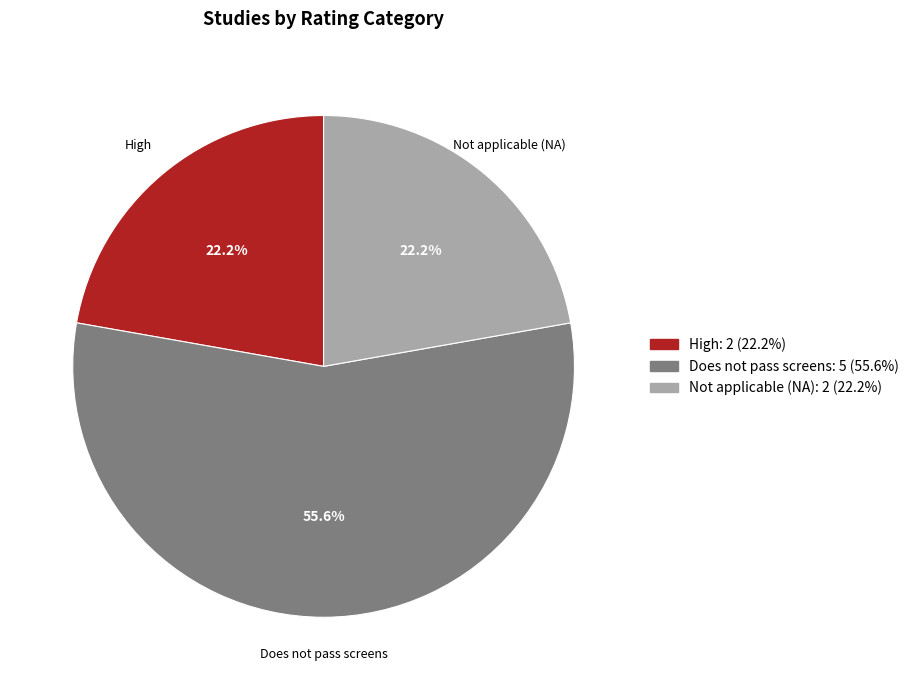

How many segments does this pie chart have?

3